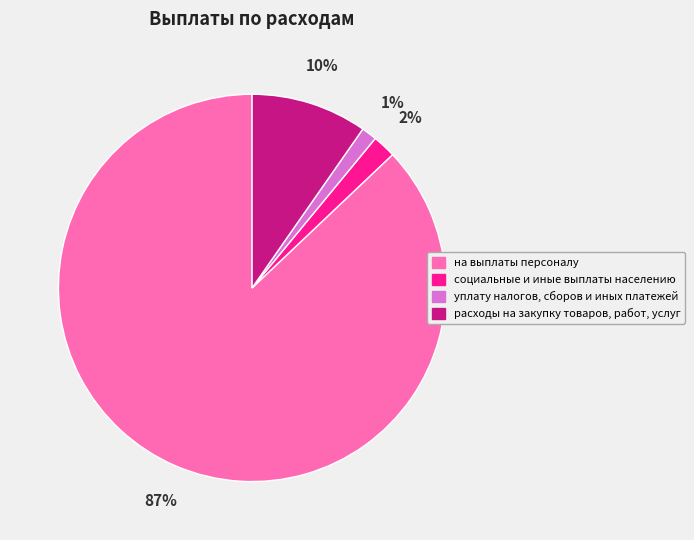

What percentage is the социальные и иные выплаты населению slice, to the nearest percent?

2%